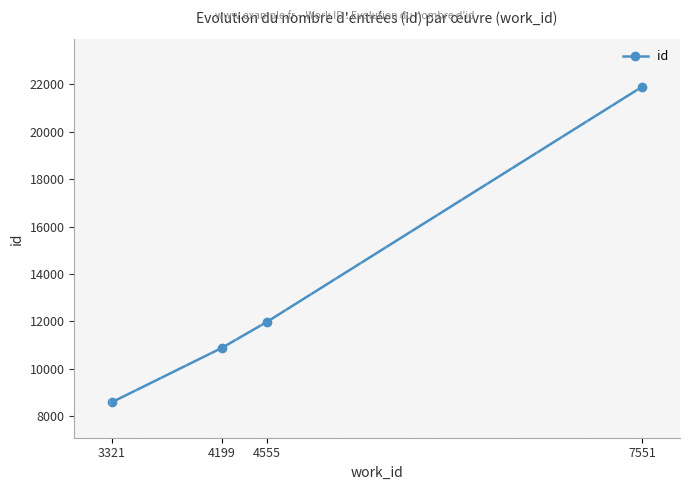

How many distinct data groups are displayed?

1